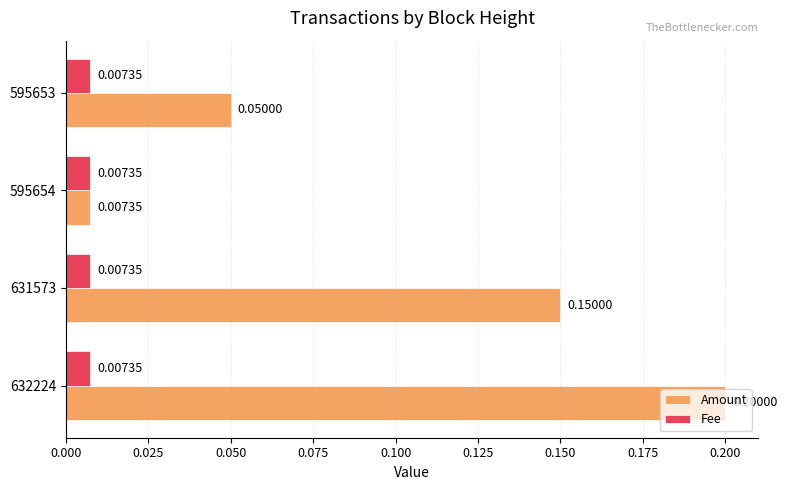

List the series in order of their overall mean, highest first.

Amount, Fee